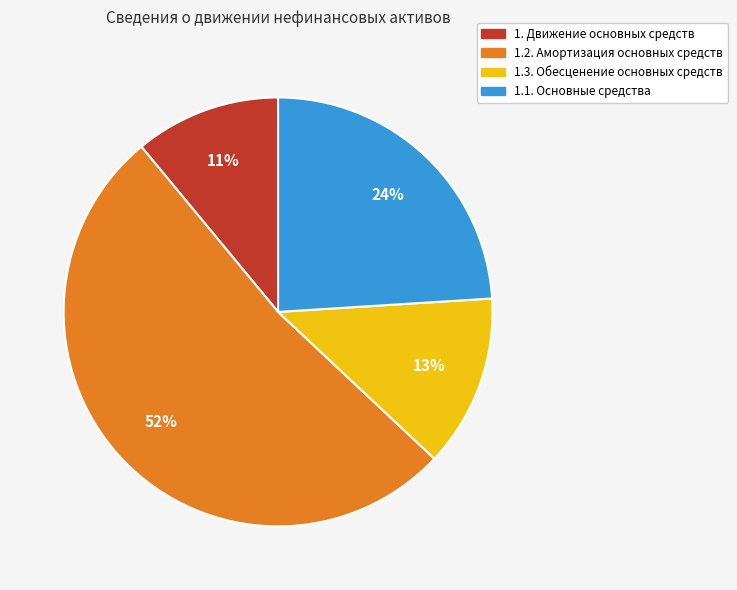

Rank the categories by value from highest to lowest.

1.2. Амортизация основных средств, 1.1. Основные средства, 1.3. Обесценение основных средств, 1. Движение основных средств